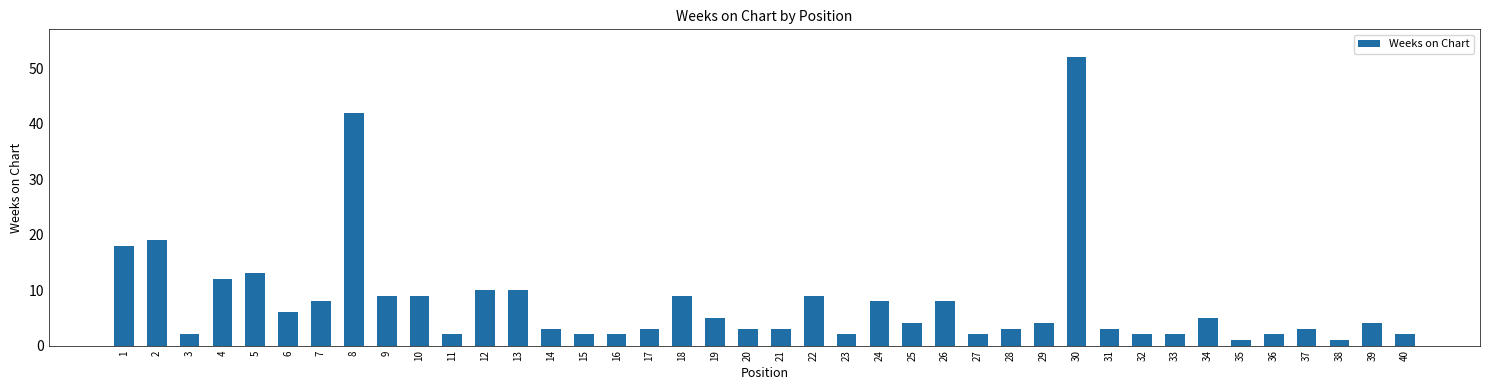

What is the change in value from 15 to 25?

+2